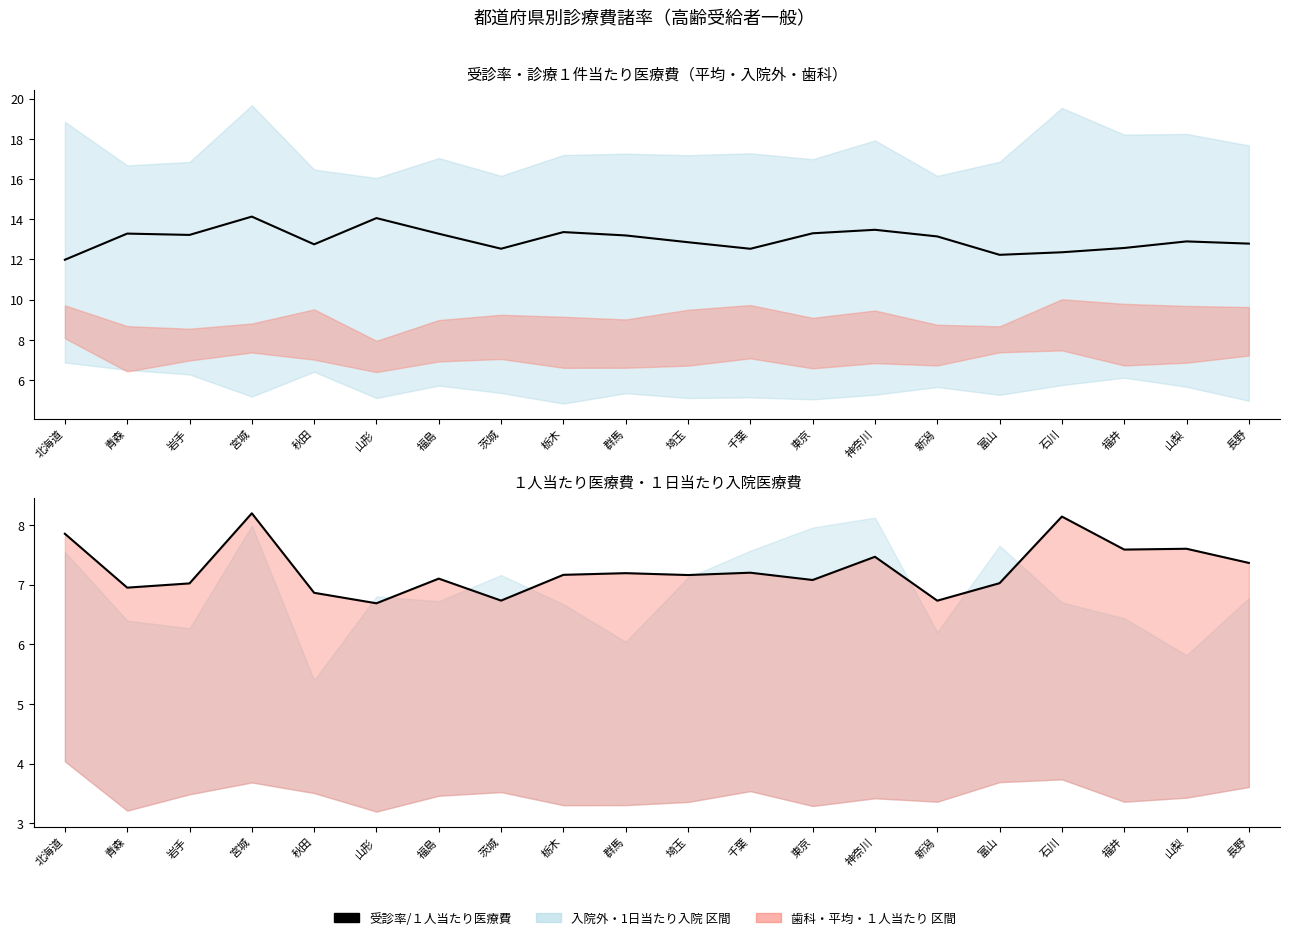

True or false: 受診率（合計） has a value of 13.2 at 岩手.

True